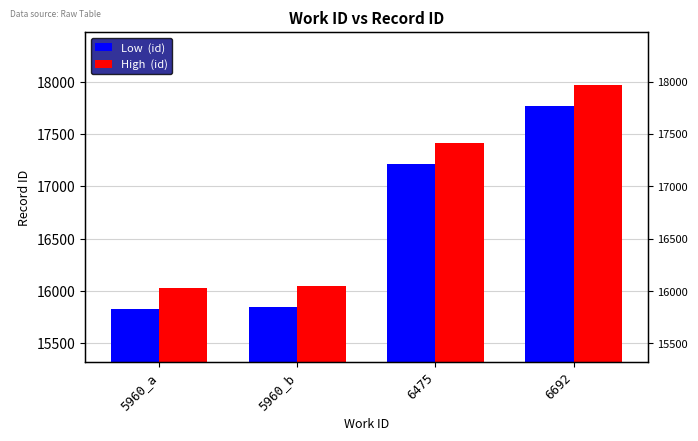

Reading left to right, list all the values displayed in this chart.

Low  (id): 15825	15844	17211	17770
High  (id): 16025	16044	17411	17970